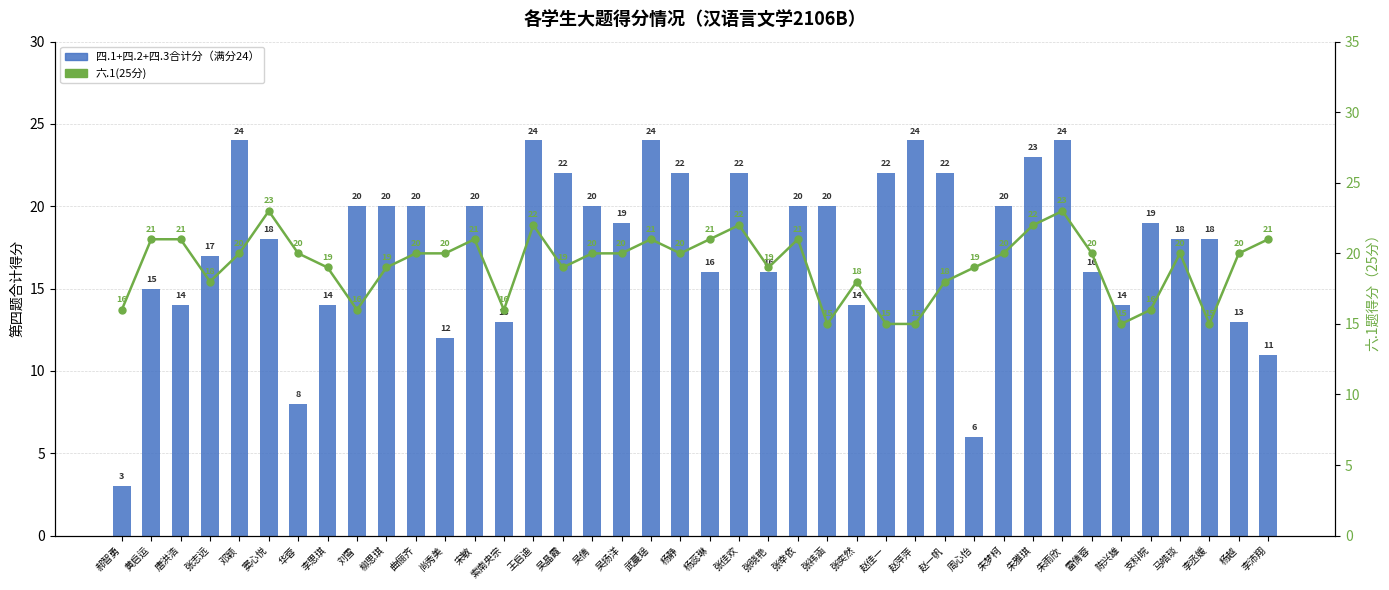

What is the difference between the 四.1+四.2+四.3合计分 values at 陈兴雄 and 赵一帆?

8